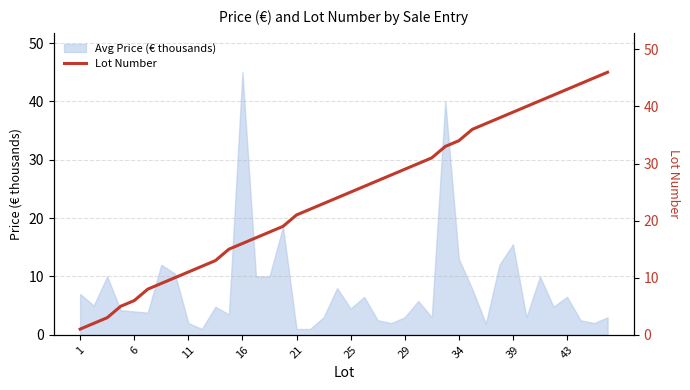

The Avg Price (€ thousands) series shows 3.0 at 29. True or false?

True